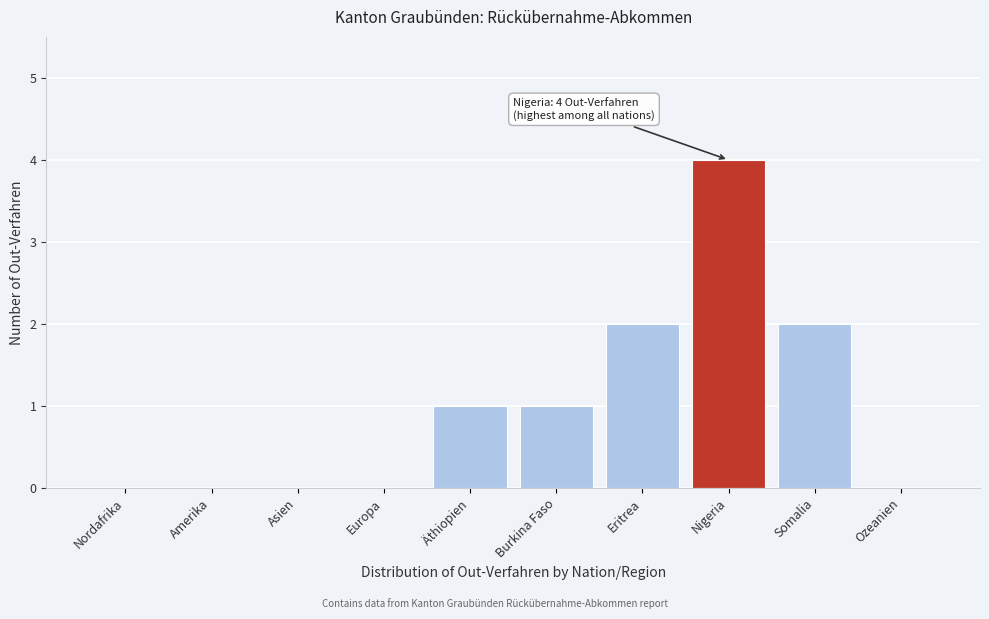

What is the maximum value shown in the chart?

4